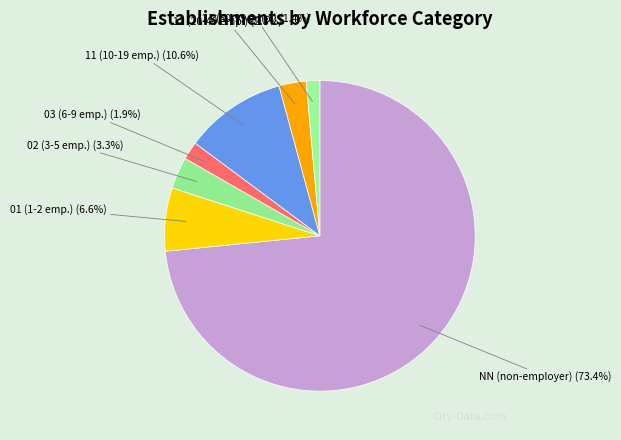

Rank the categories by value from highest to lowest.

NN, 11, 01, 02, 12, 03, 21